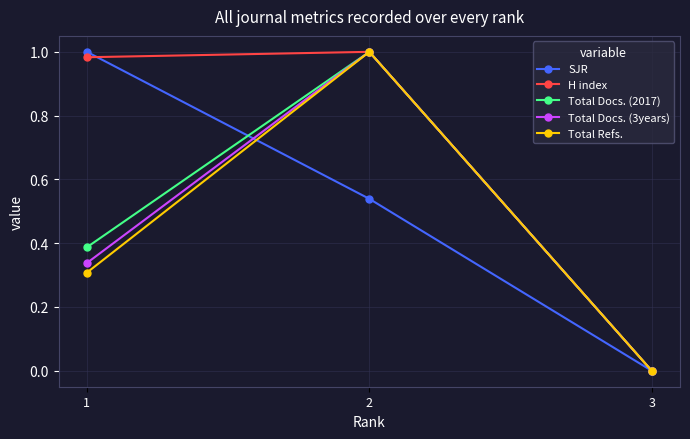

The H index series shows 1.6 at 2. True or false?

False